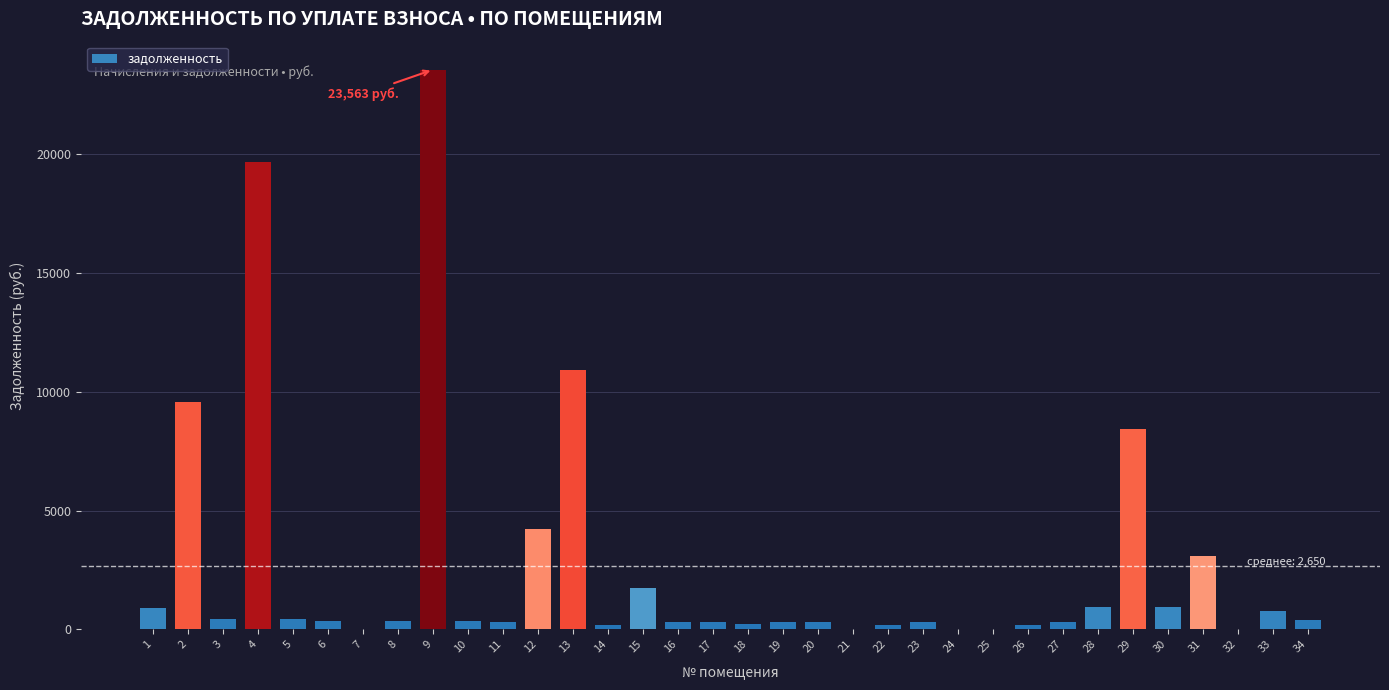

What is the sum of all values?

90101.8